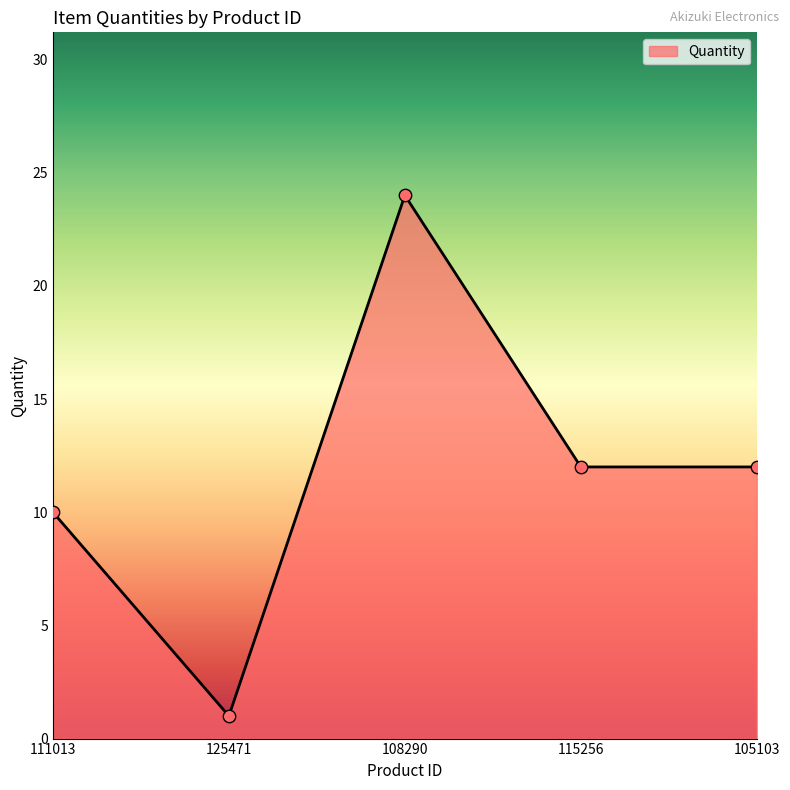

Which has a higher value, 105103 or 108290?

108290